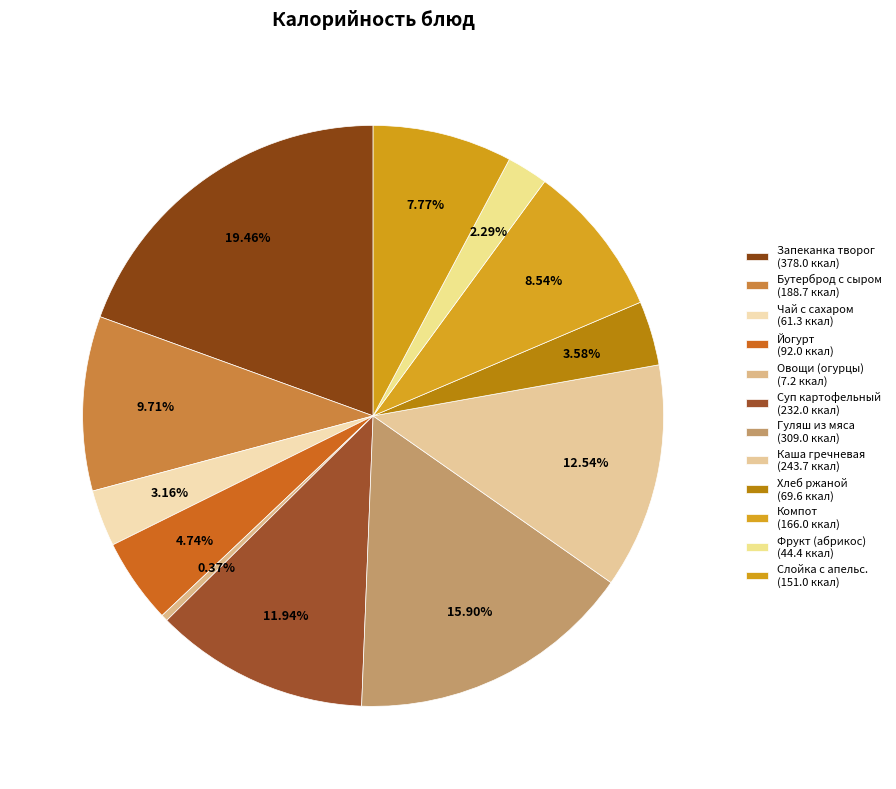

To the nearest percent, what is the difference between the largest and smallest slice percentages?

19%